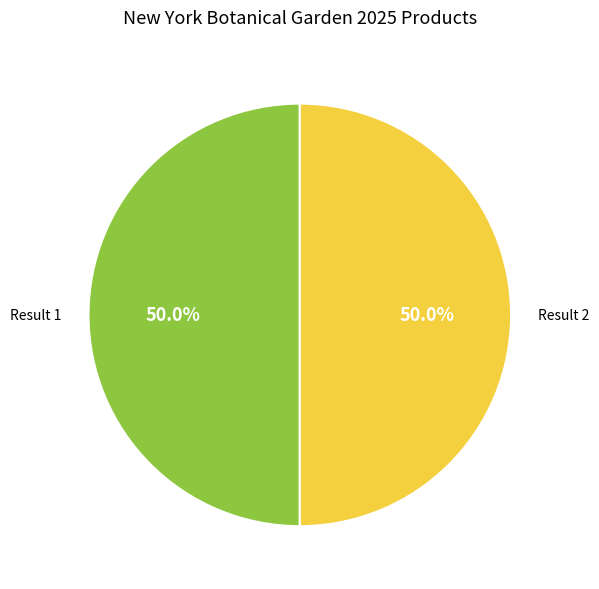

Do Result 1 and Result 2 together represent more than half of the pie?

Yes